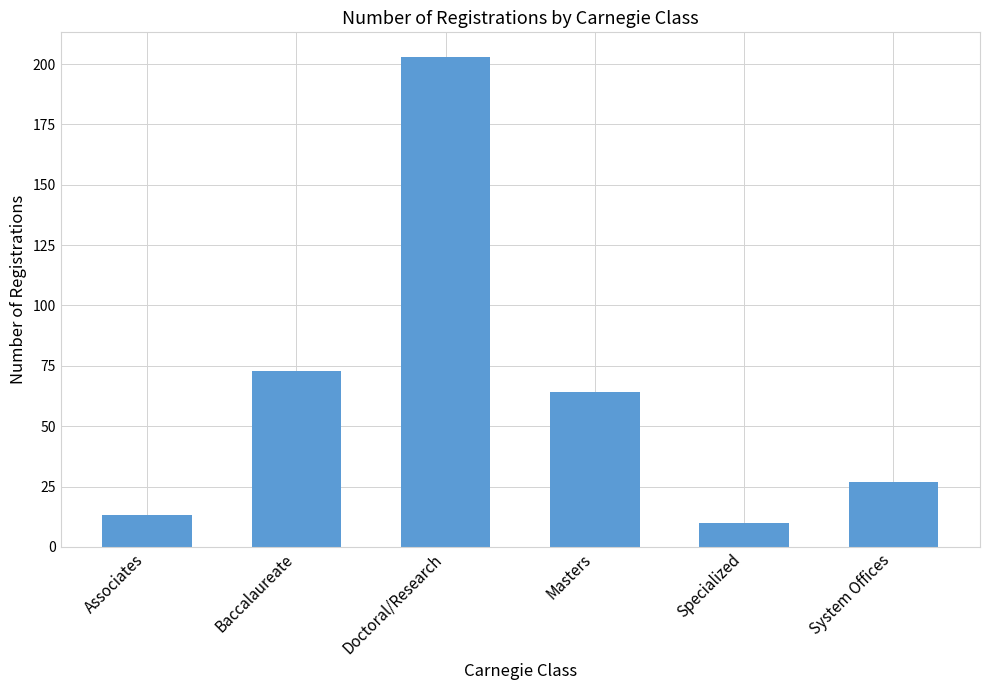

Where does the data first go above 64?

Baccalaureate